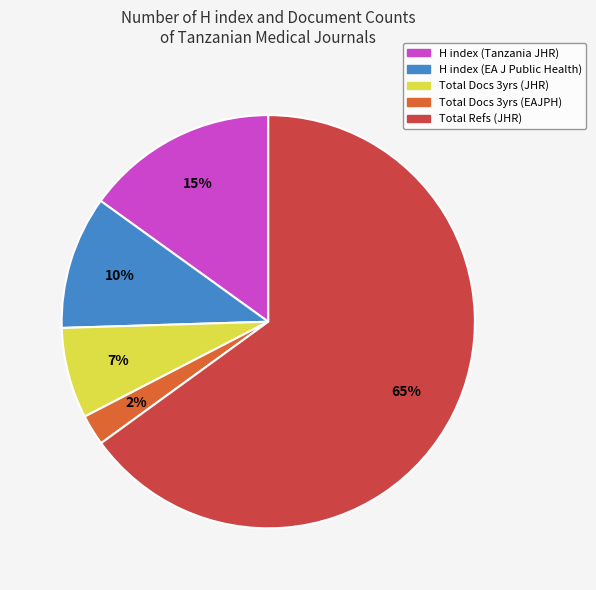

Count the number of slices in the pie.

5